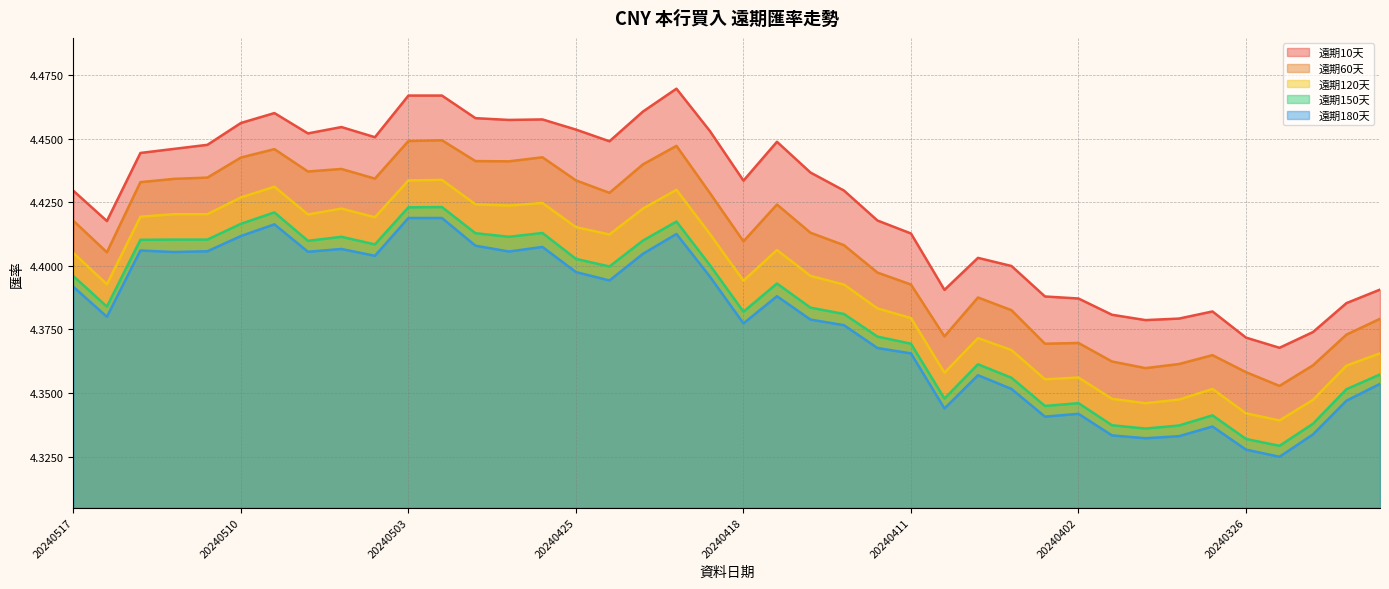

Which series changed the most between 20240514 and 20240326?

遠期150天